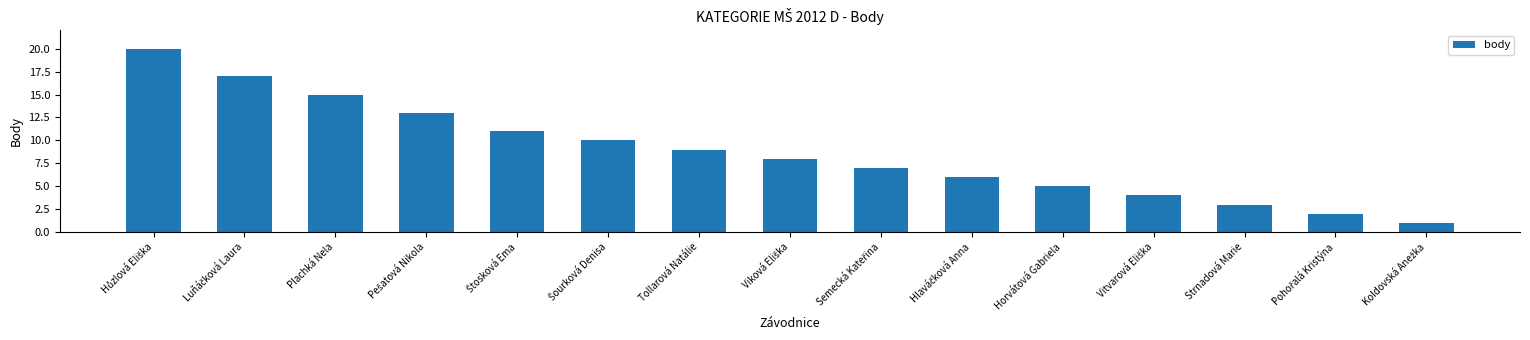

The value at Horvátová Gabriela is 5. True or false?

True